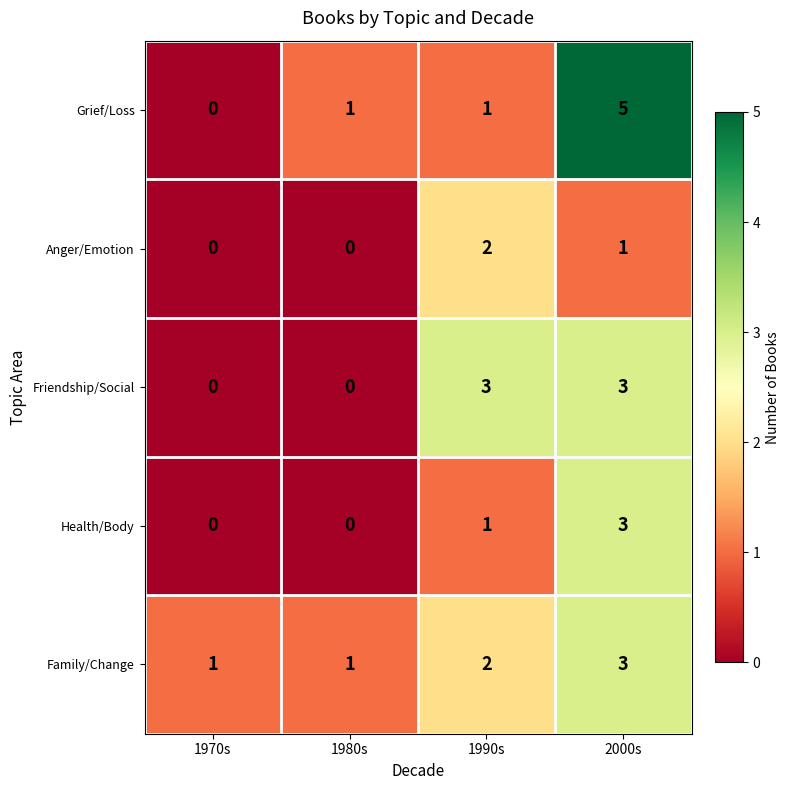

The value of Grief/Loss at 1980s is 1. True or false?

True